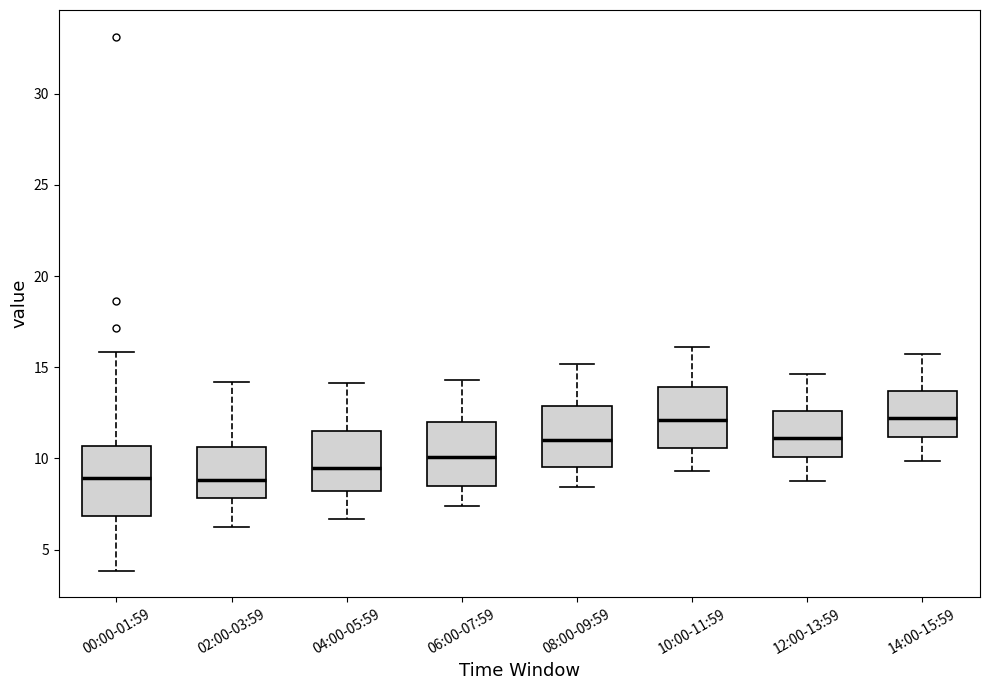

Where does the lower whisker of the box for 12:00-13:59 end on the y-axis? The values are not printed on the chart, so give them approximately, as read against the axis.

9.0